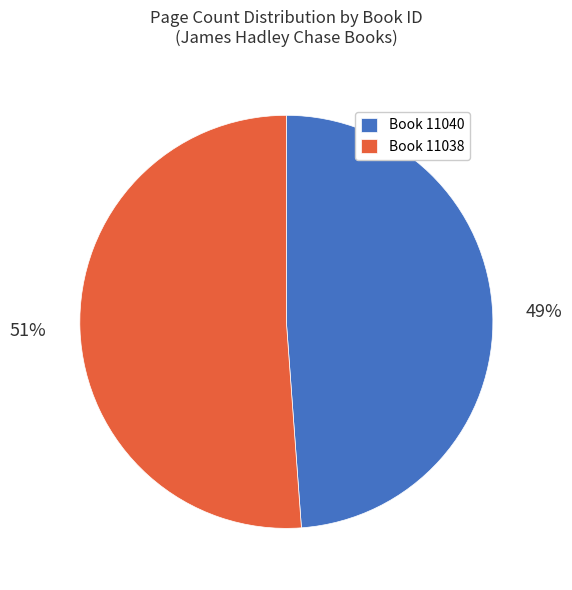

Which slice represents more than half of the pie?

Book 11038